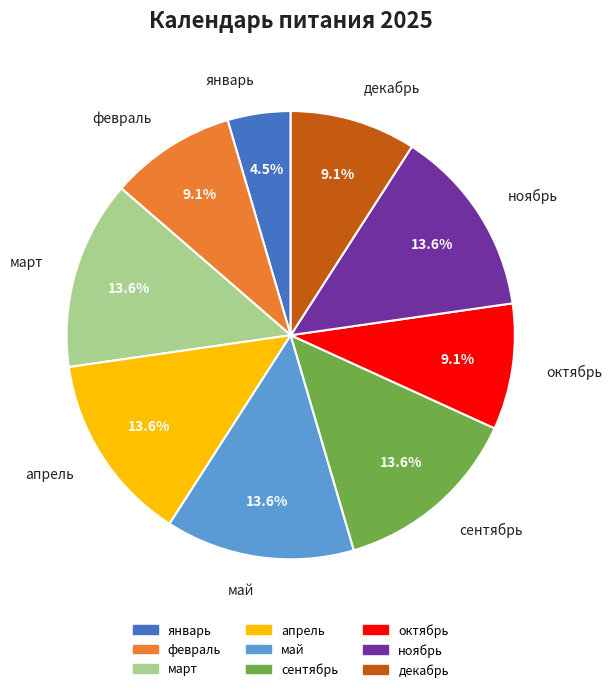

What is the smallest slice in the pie chart?

январь